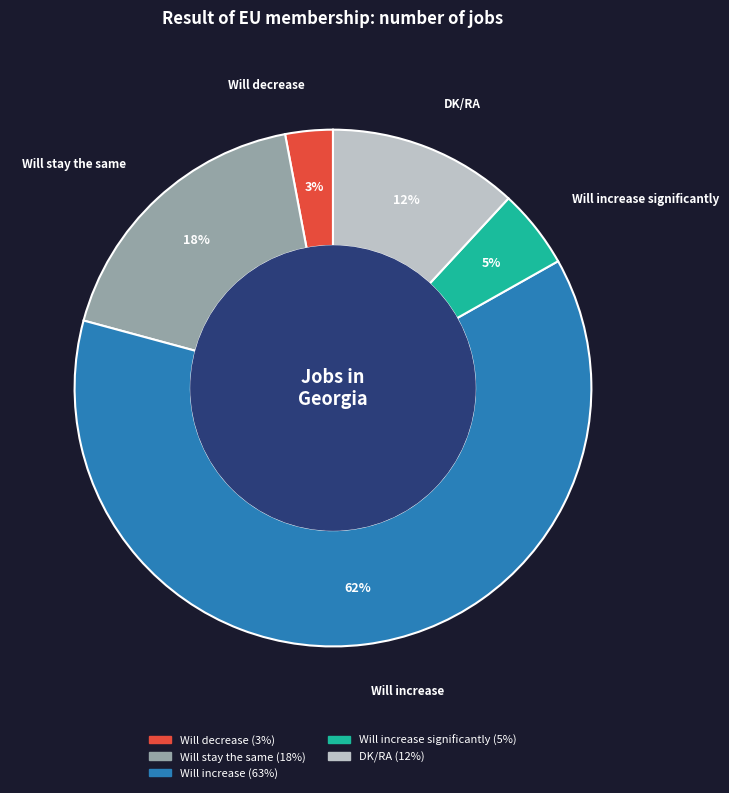

How many slices are in this pie chart?

5